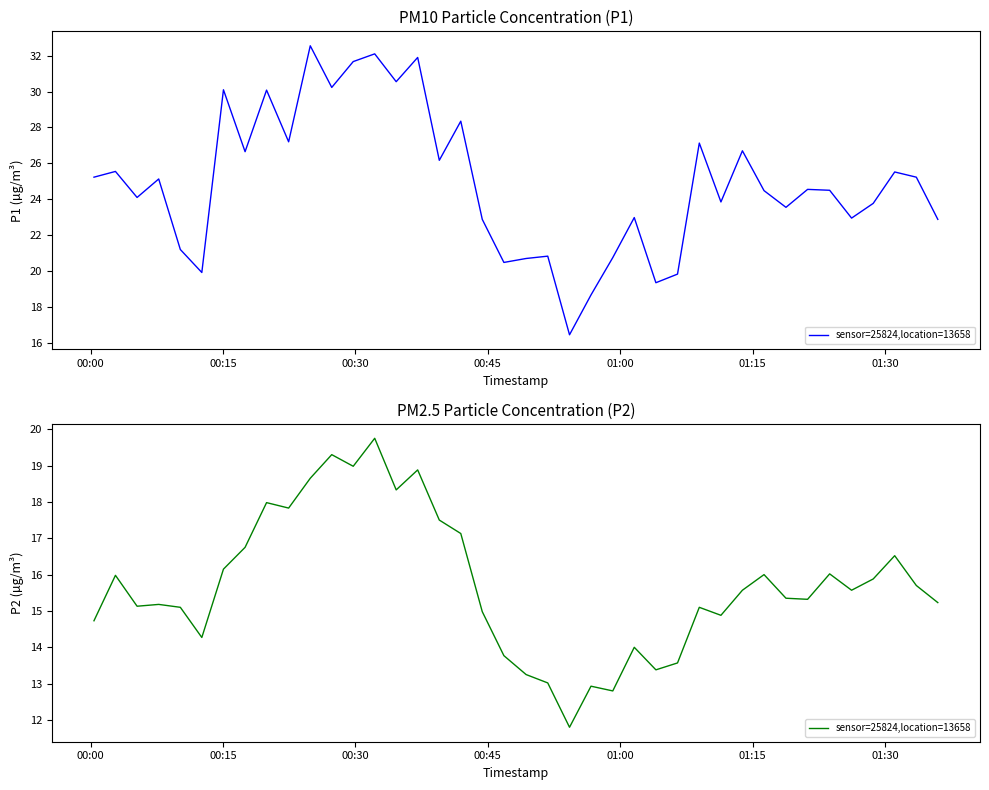

Is it true that the value at 24 is 4.7?

False